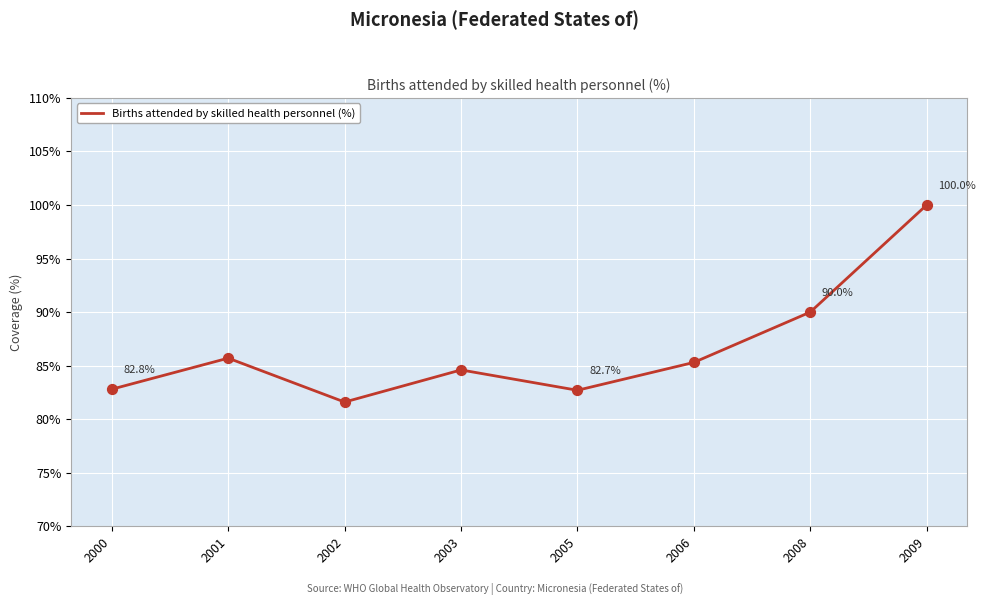

Approximately how many times larger is the value at 2008 compared to 2009?

0.9